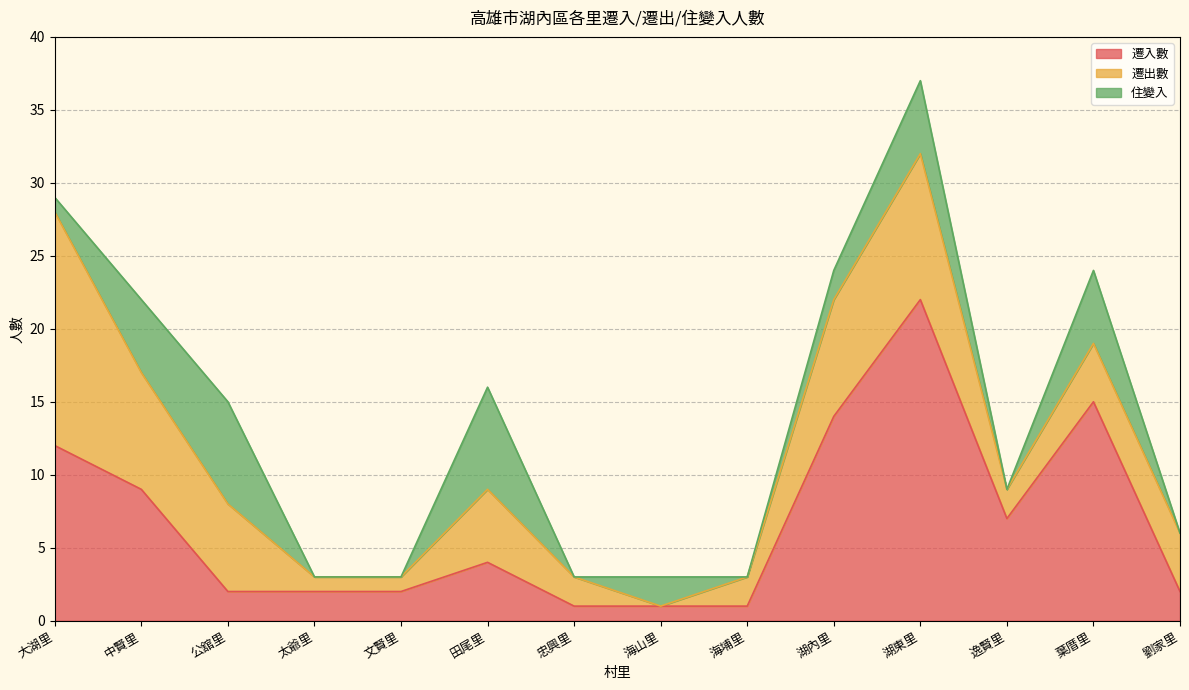

List the labels in order of 遷出數 value, smallest first.

海山里, 太爺里, 文賢里, 忠興里, 海埔里, 逸賢里, 葉厝里, 劉家里, 田尾里, 公舘里, 中賢里, 湖內里, 湖東里, 大湖里